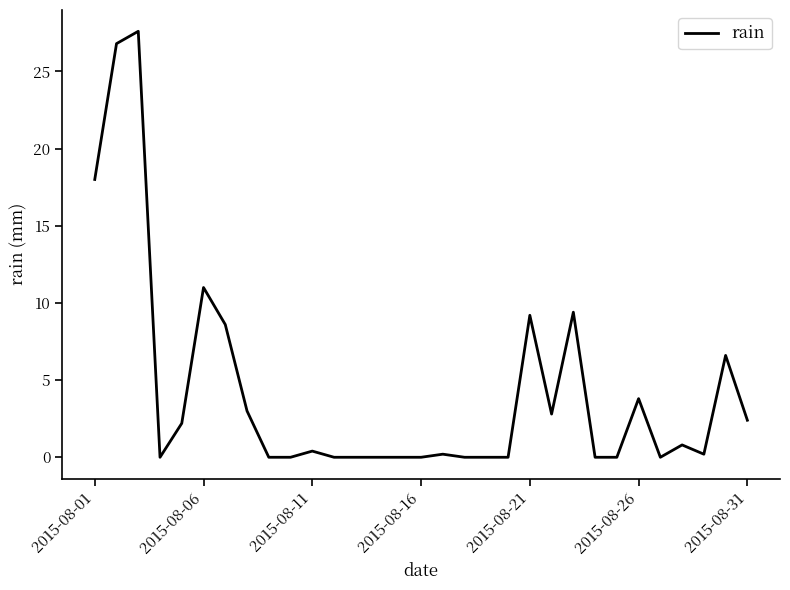

What is the difference between the maximum and minimum values?

27.6